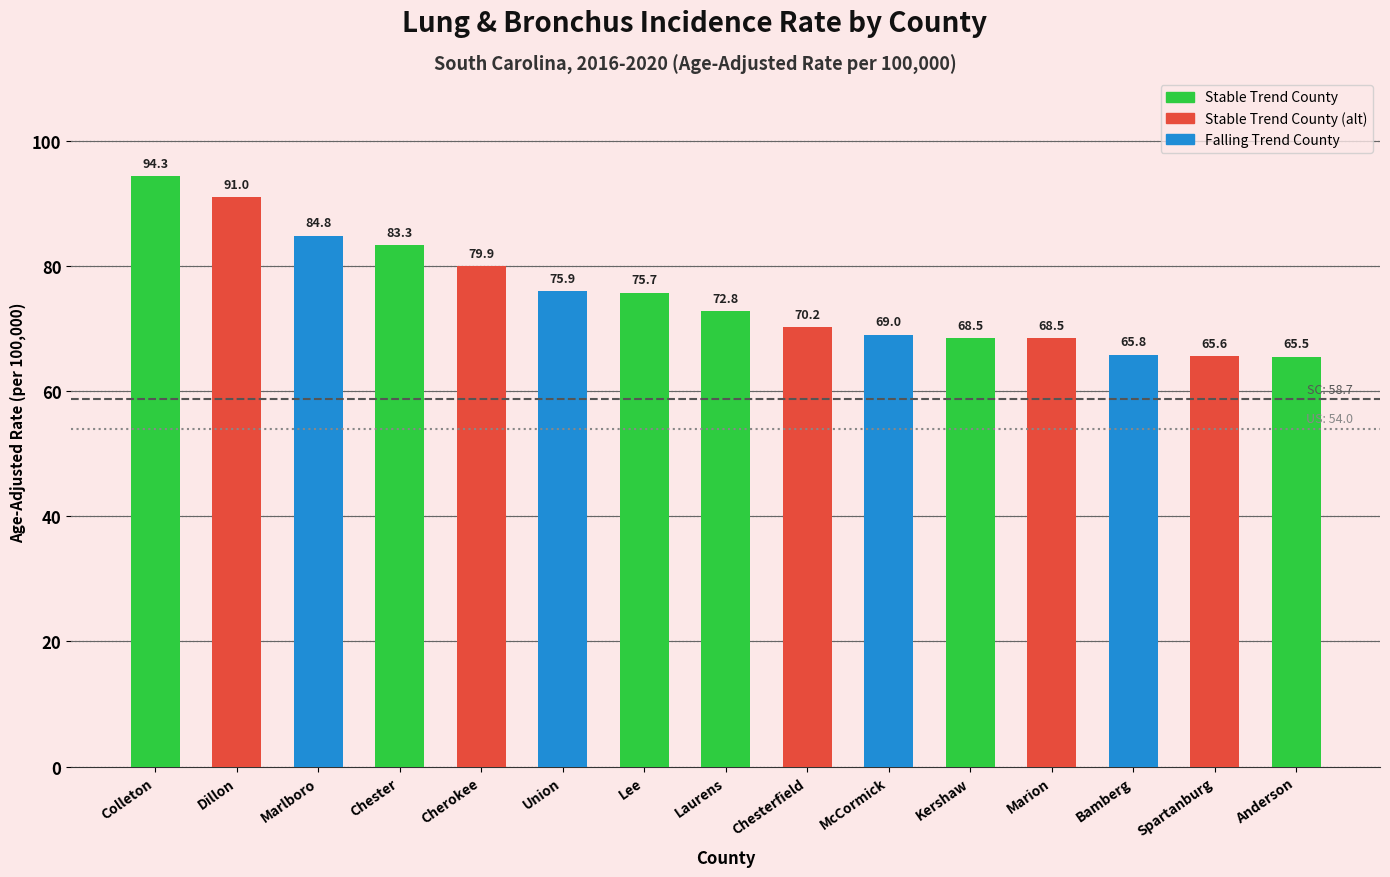

What is the approximate value at Spartanburg?

65.6